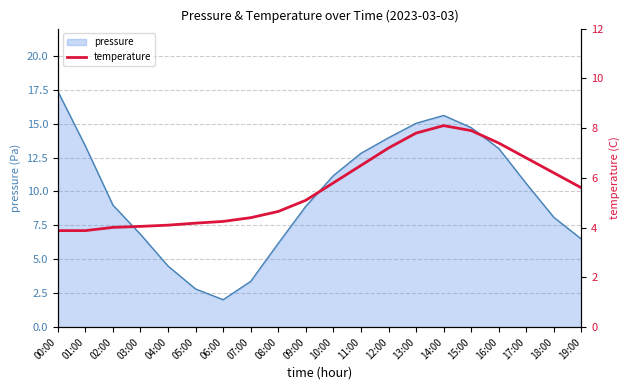

True or false: the data shows 4.2 at 06:00.

True